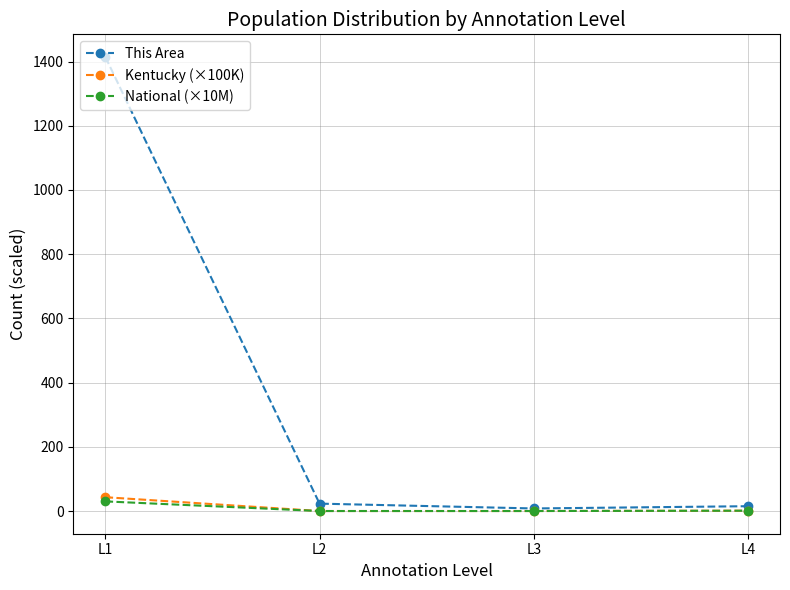

Which series has the widest spread of values?

This Area